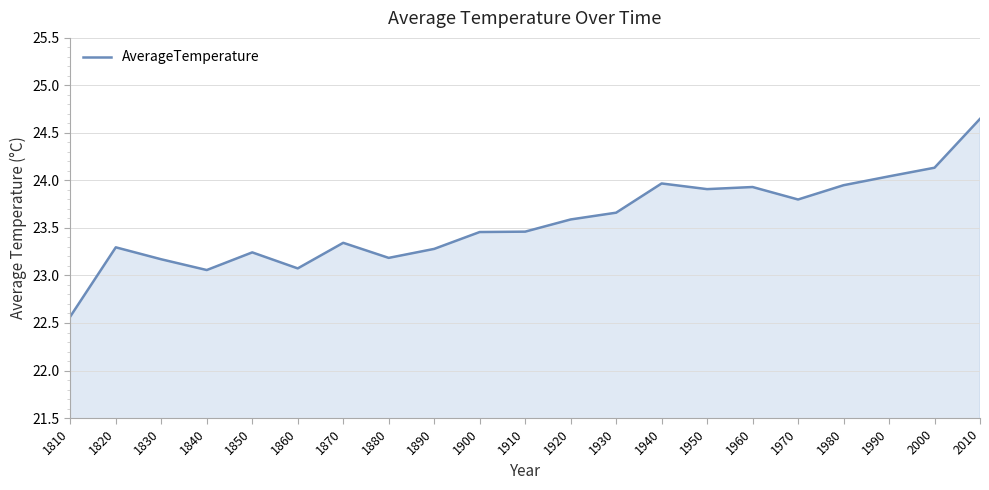

How many lines are shown in the chart?

1